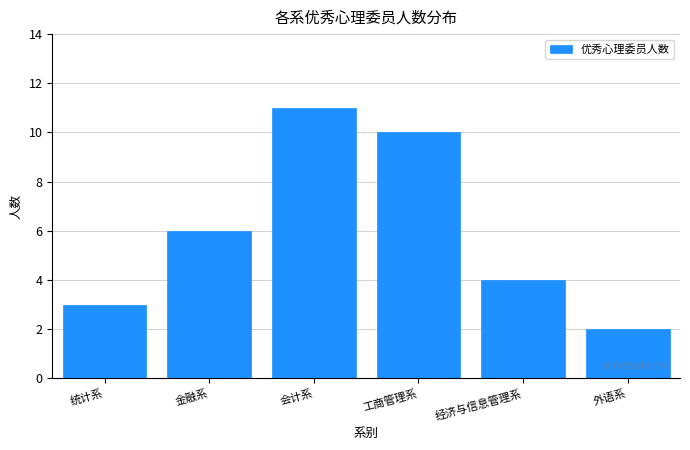

Reading right to left, extract all data points from this chart.

2	4	10	11	6	3